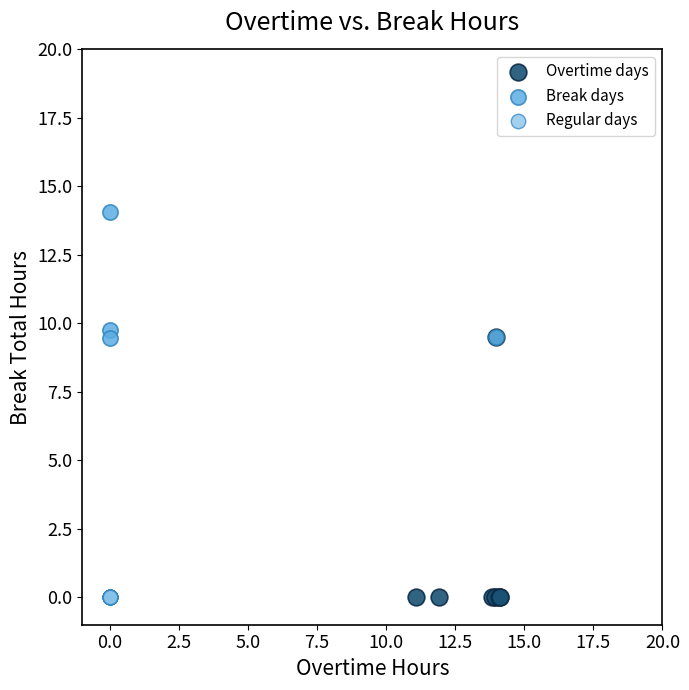

What are all the series names shown in the legend?

Overtime days, Break days, Regular days